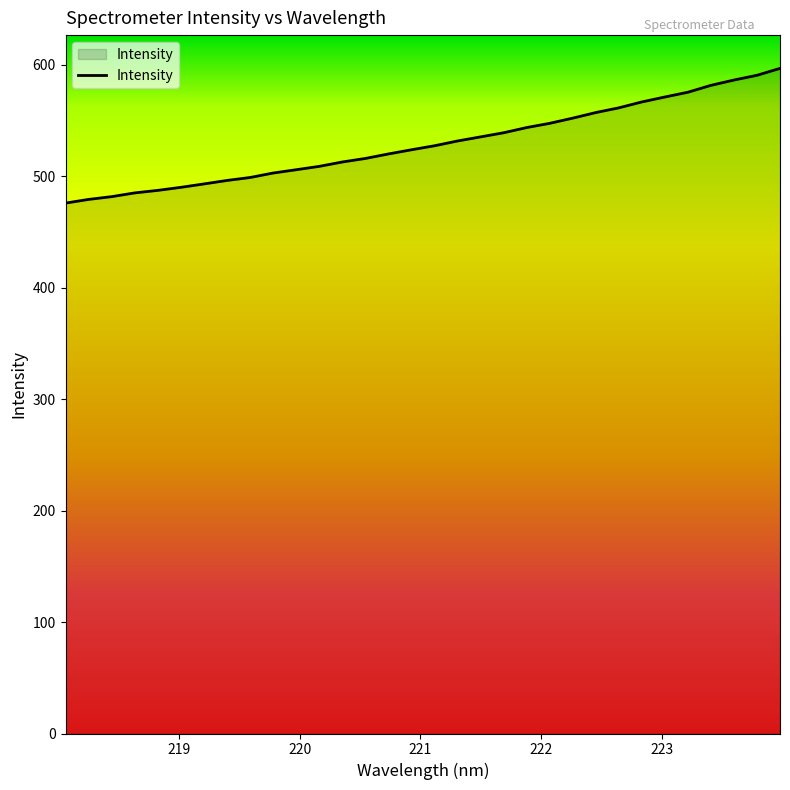

What is the minimum value shown in the chart?

476.0